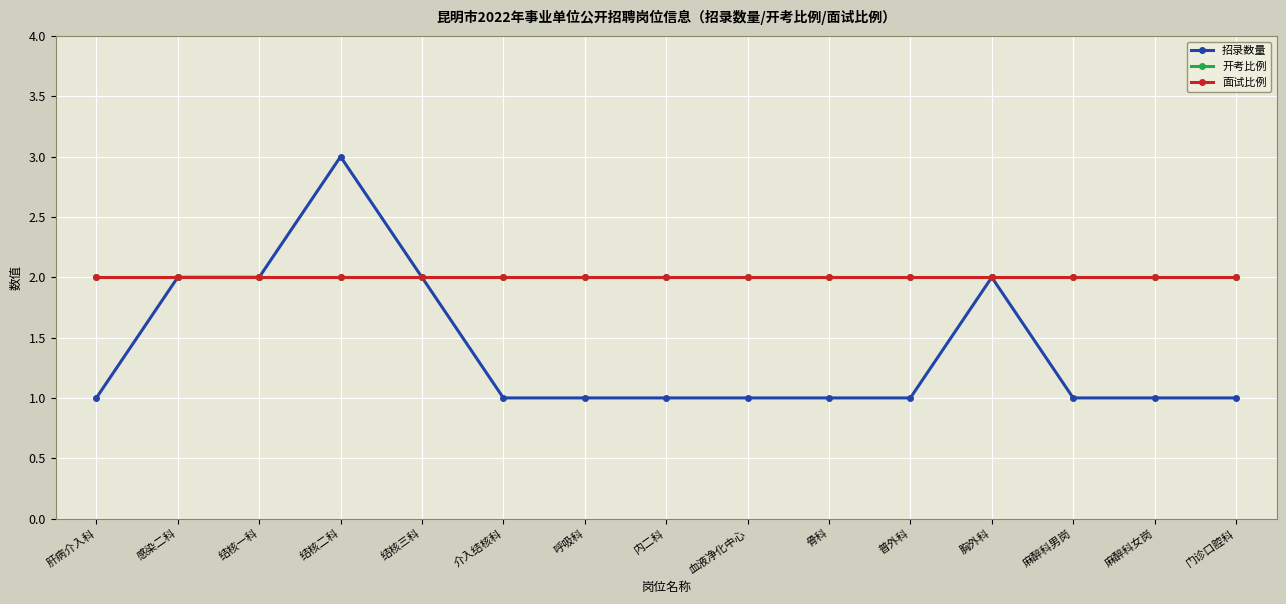

What is the difference between the highest and lowest values at 内二科?

1